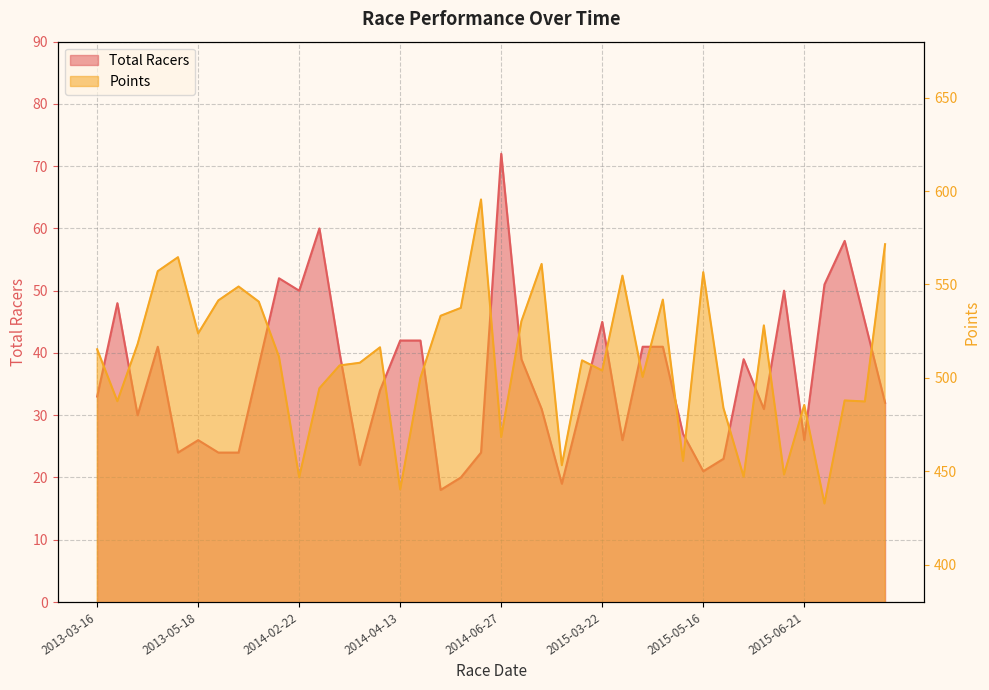

How many categories are shown in the chart?

40